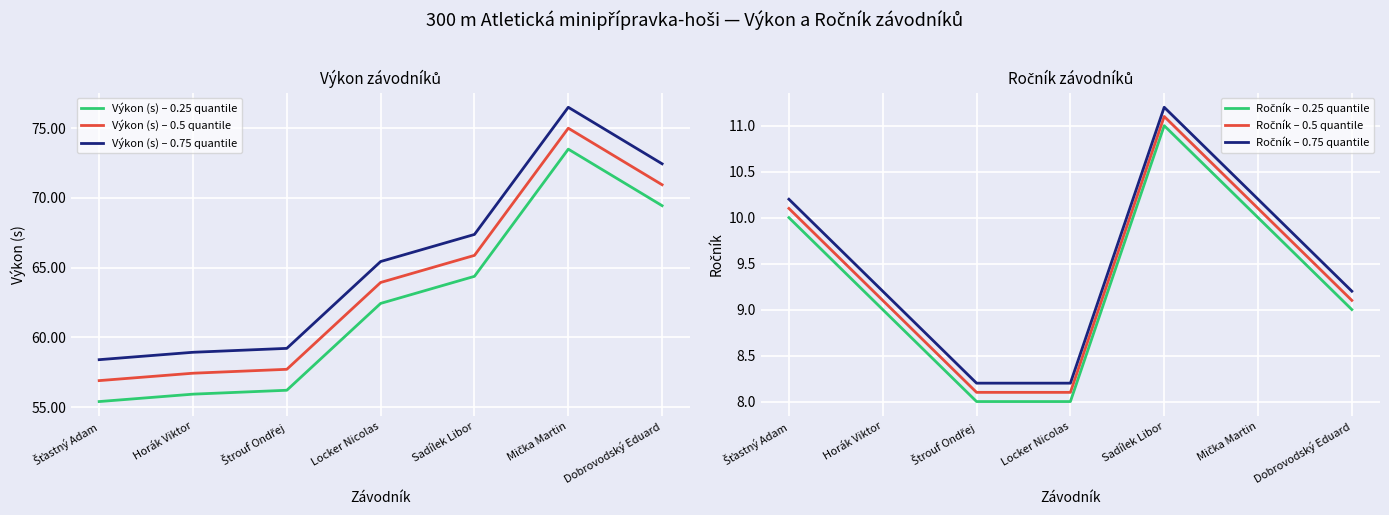

True or false: Ročník – 0.5 quantile and Ročník – 0.75 quantile cross at least once.

False